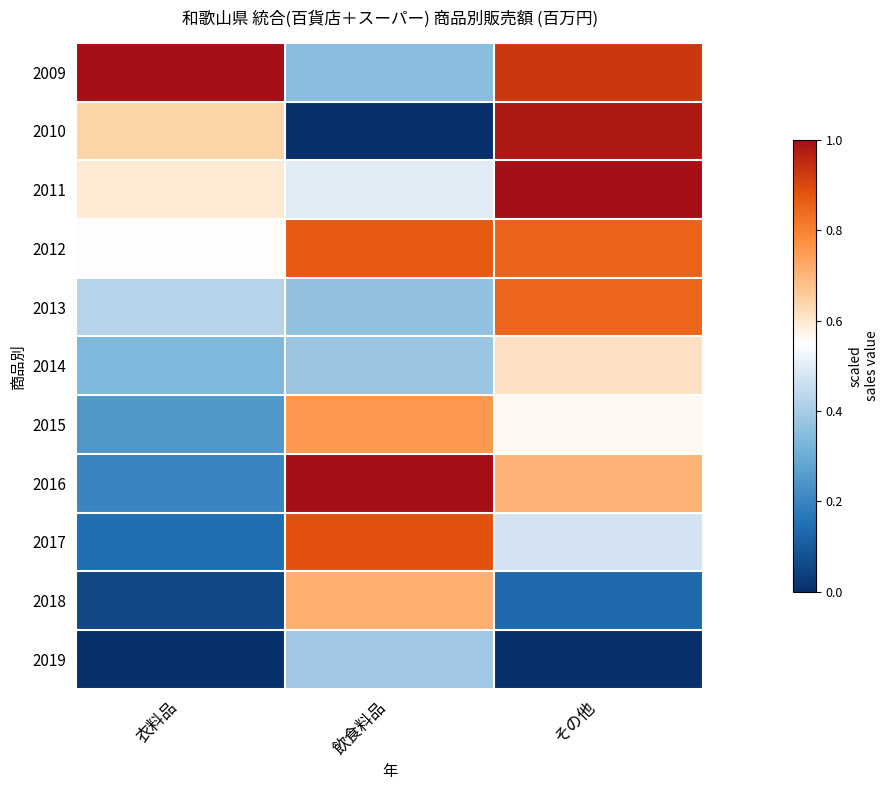

Reading right to left, list all the values displayed in this chart.

2009: その他=0.9	飲食料品=0.4	衣料品=1.0
2010: その他=1.0	飲食料品=0.0	衣料品=0.6
2011: その他=1.0	飲食料品=0.5	衣料品=0.6
2012: その他=0.9	飲食料品=0.9	衣料品=0.6
2013: その他=0.8	飲食料品=0.4	衣料品=0.4
2014: その他=0.6	飲食料品=0.4	衣料品=0.3
2015: その他=0.6	飲食料品=0.8	衣料品=0.2
2016: その他=0.7	飲食料品=1.0	衣料品=0.2
2017: その他=0.5	飲食料品=0.9	衣料品=0.1
2018: その他=0.1	飲食料品=0.7	衣料品=0.1
2019: その他=0.0	飲食料品=0.4	衣料品=0.0